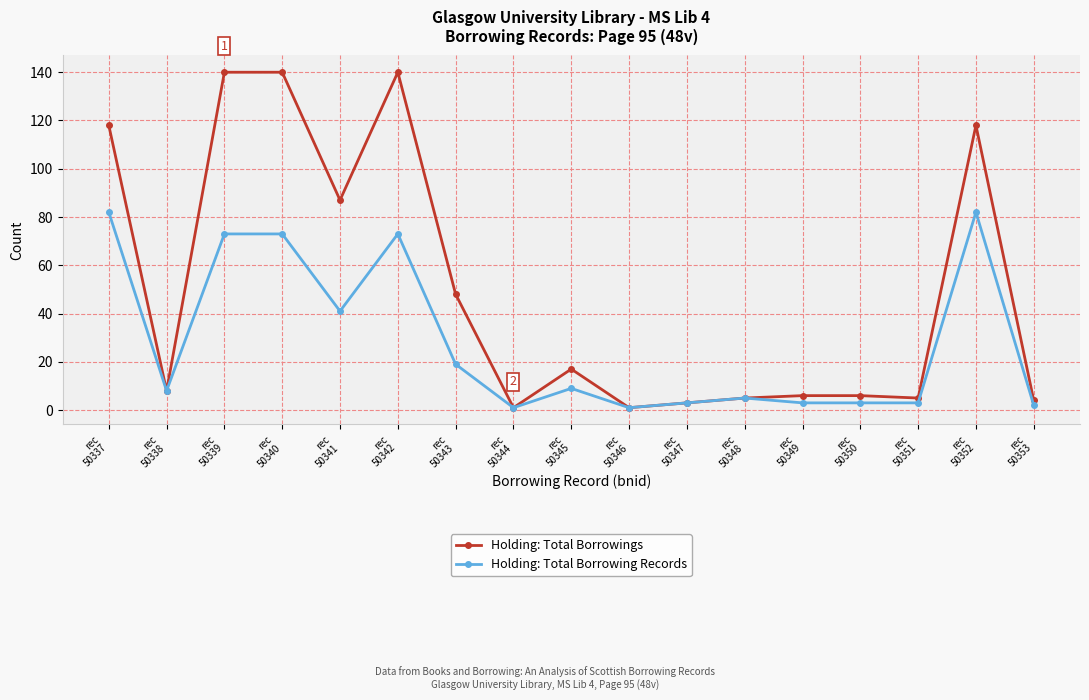

Is this an area chart (filled region under the line)?

No